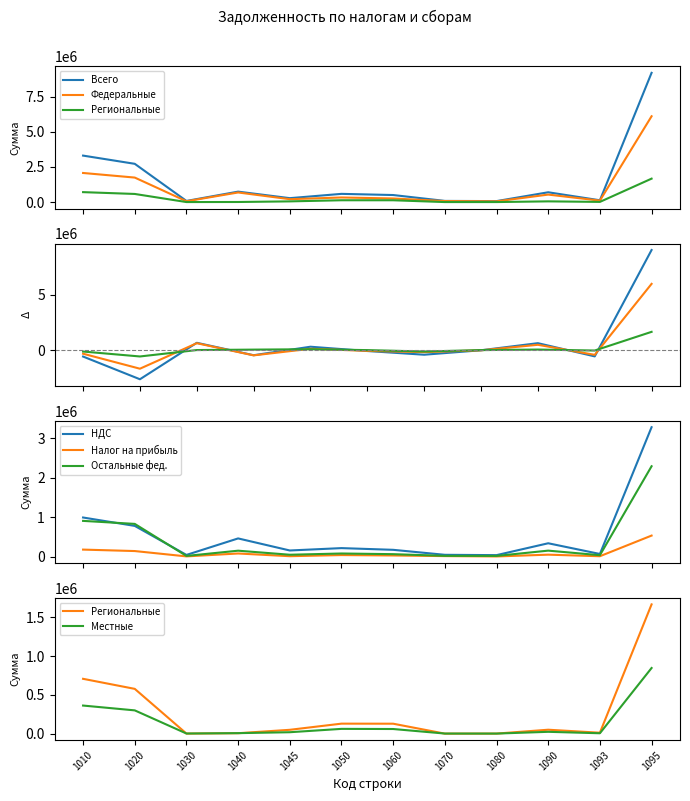

Which category has the highest value in the Региональные налоги series?

1095